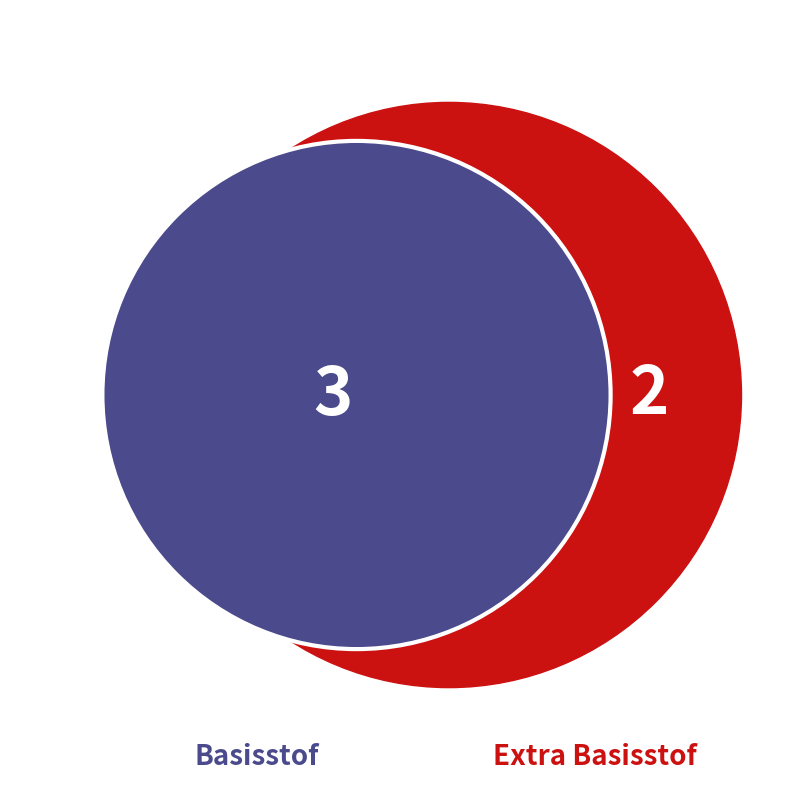

The Basisstof 5: Groei en ontwikkeling slice represents 15% of the pie. True or false?

False